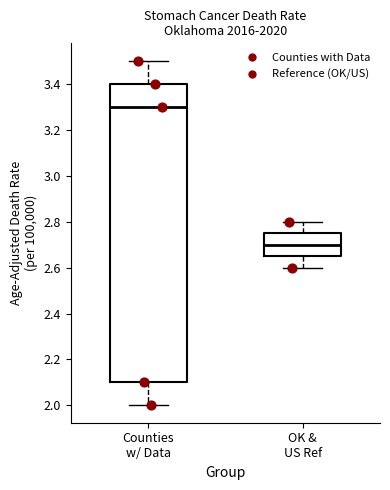

Which box is the tallest, from its lower edge to its upper edge?

Counties w/ Data